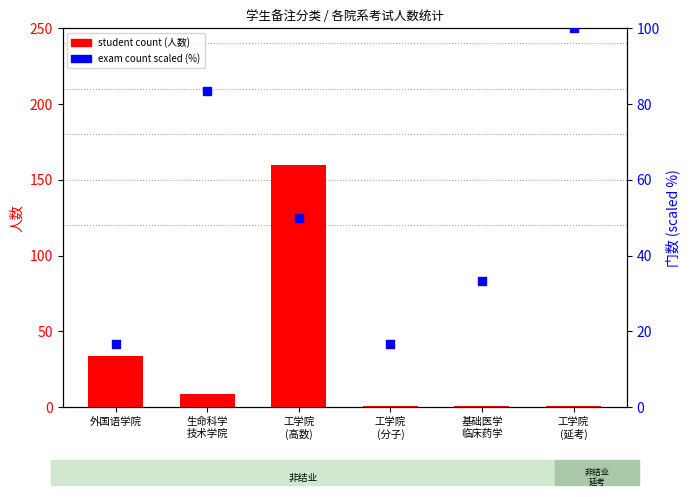

Which series contains the lowest Y value?

student count